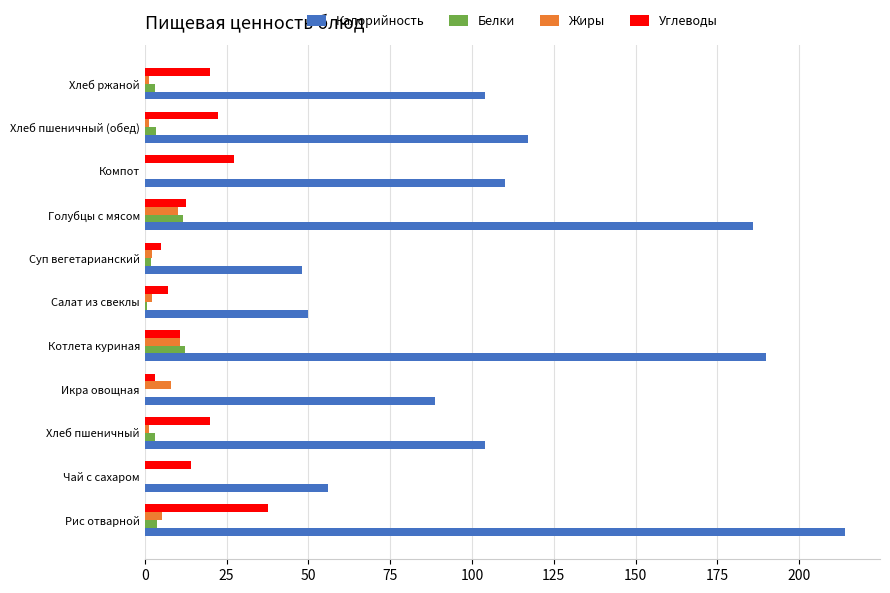

The value of Калорийность at Суп вегетарианский is 48.0. True or false?

True